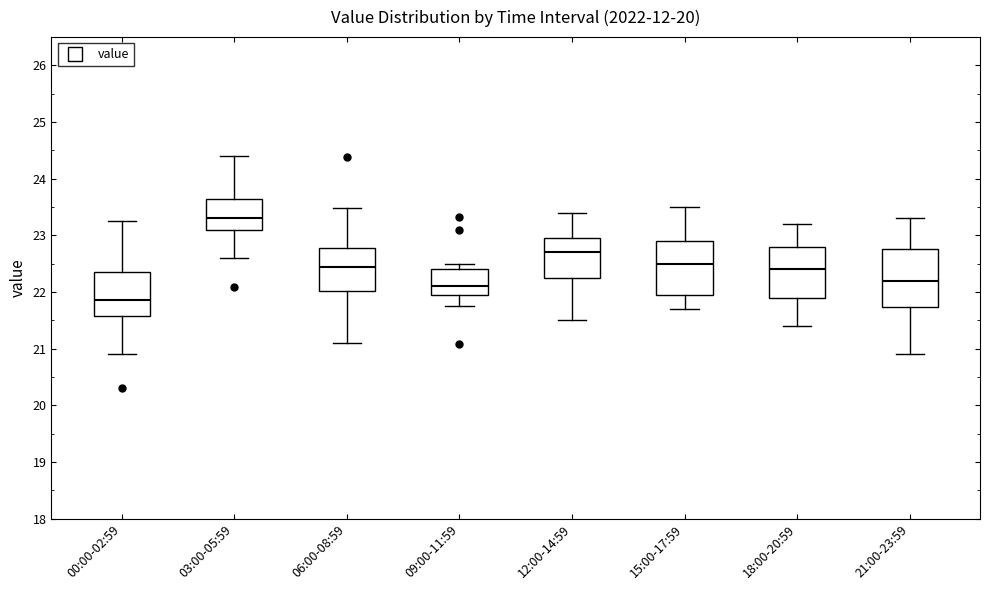

Where does the upper whisker of the box for 18:00-20:59 end on the y-axis? The values are not printed on the chart, so give them approximately, as read against the axis.

23.2